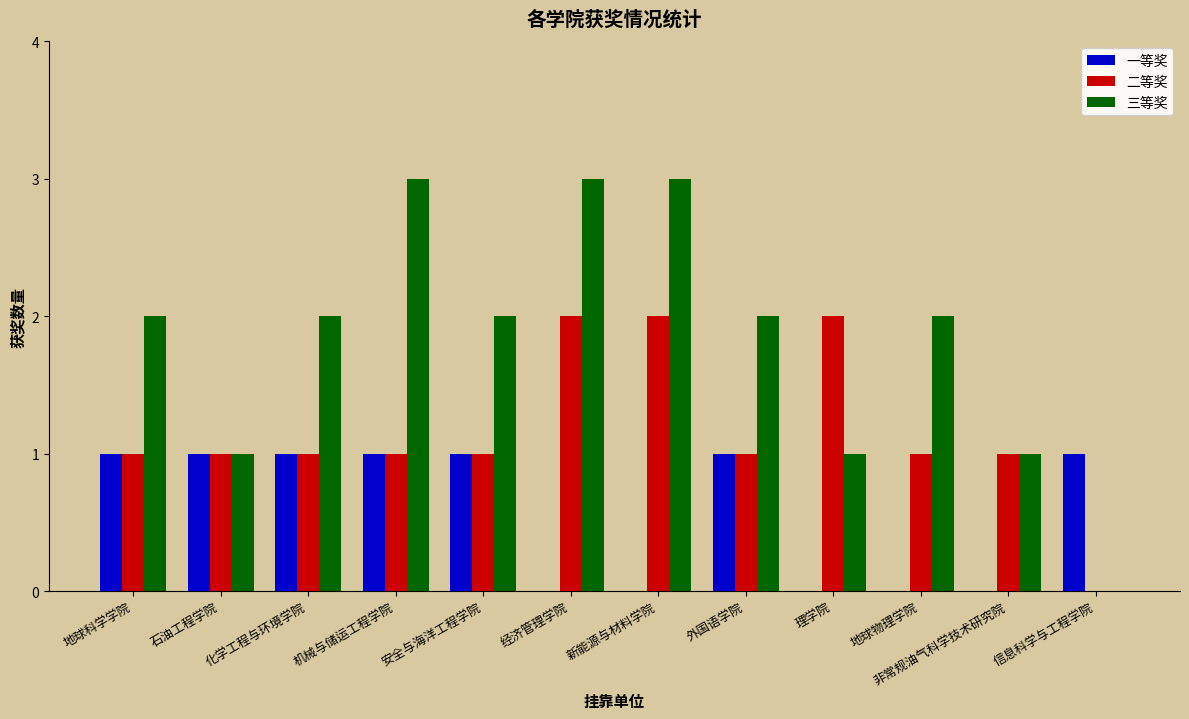

How many series are shown in this chart?

3